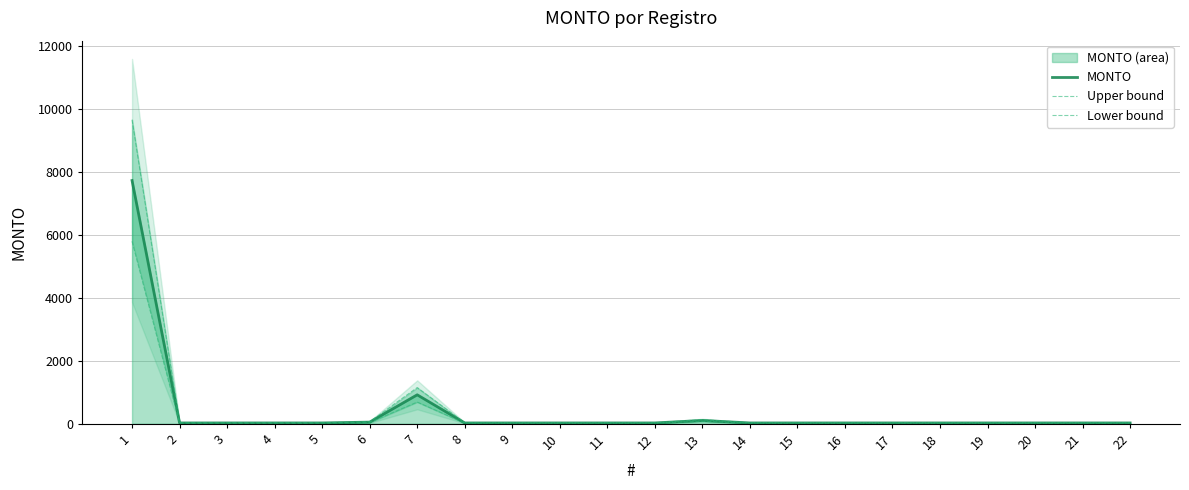

At how many categories does at least one series exceed 7867?

1